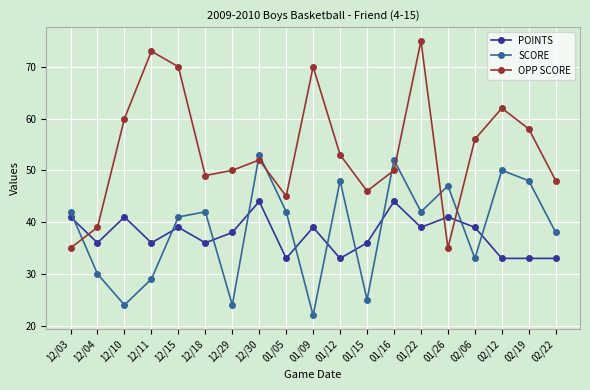

What is the greatest value displayed?

75